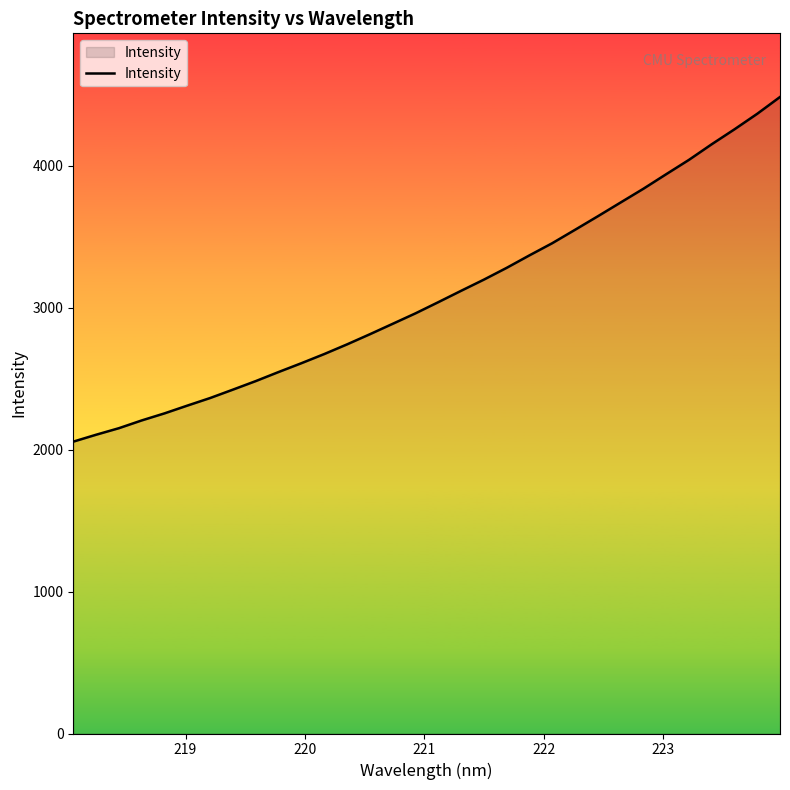

What is the minimum value shown in the chart?

2055.4